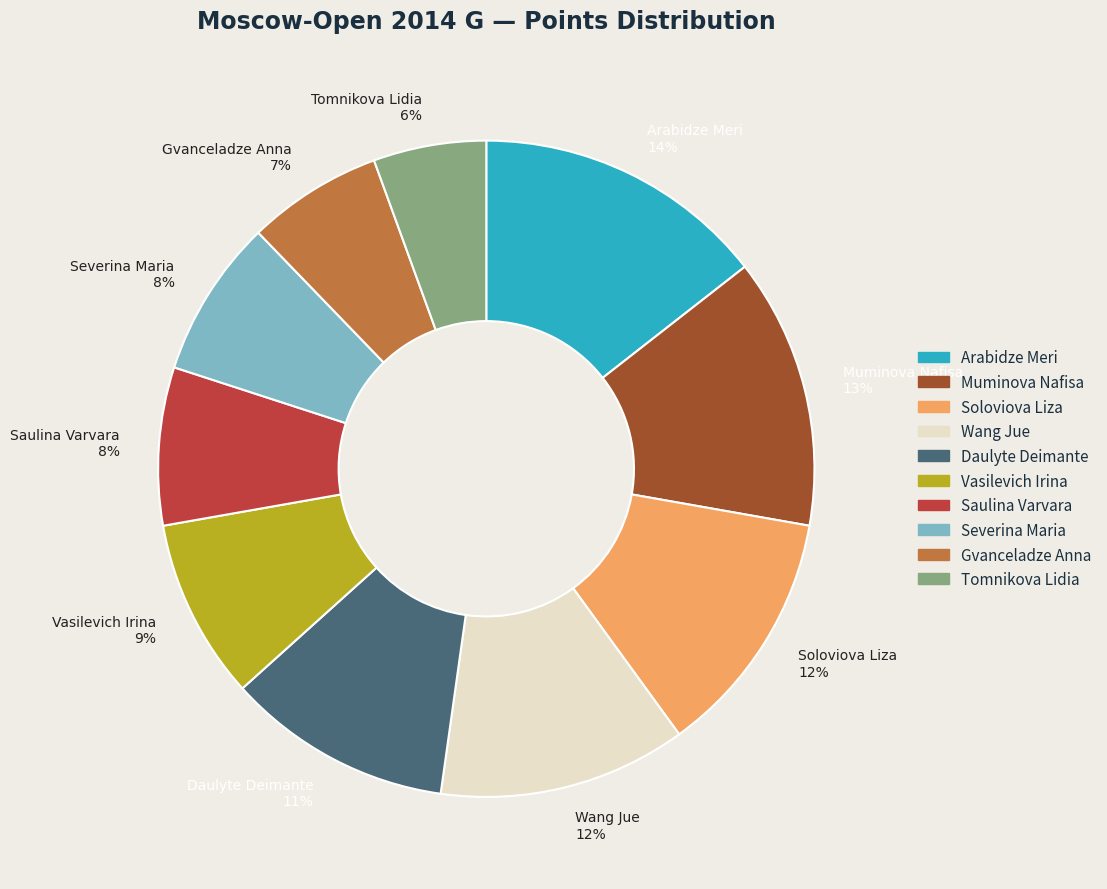

To the nearest percent, what is the difference between the Daulyte Deimante 11% and Muminova Nafisa 13% slice percentages?

2%